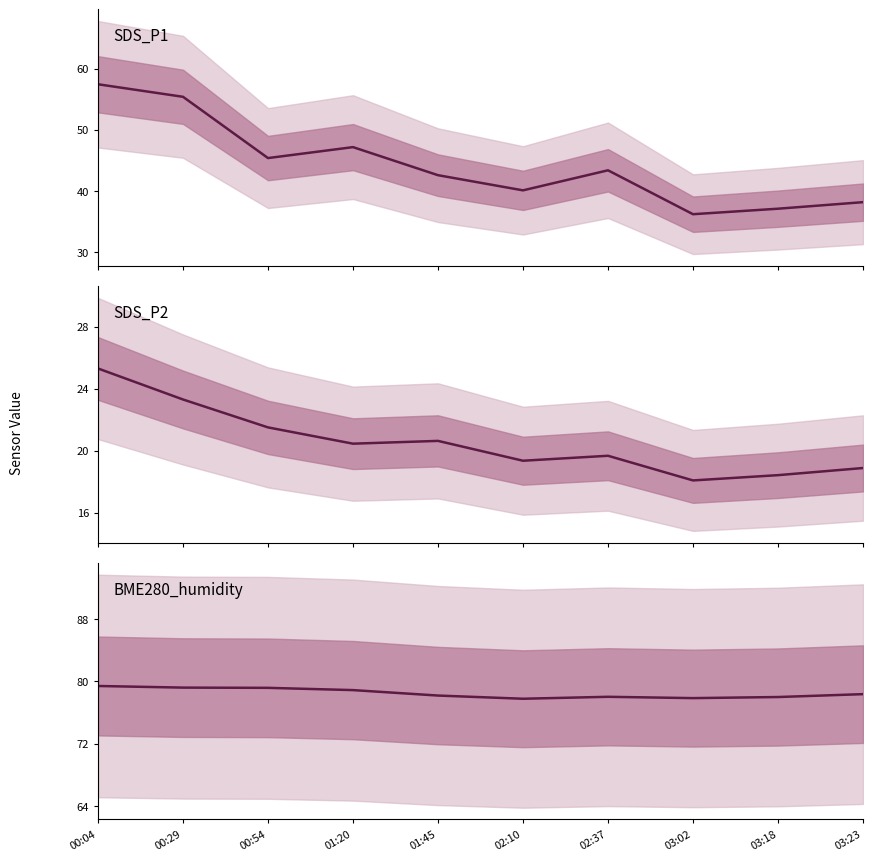

What is the value of the SDS_P2 point at the 9th from the left?

18.4